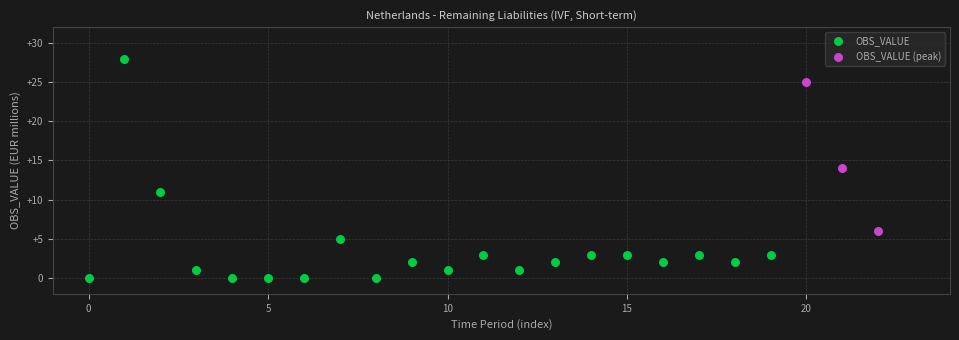

Which series reaches the maximum Y coordinate?

OBS_VALUE